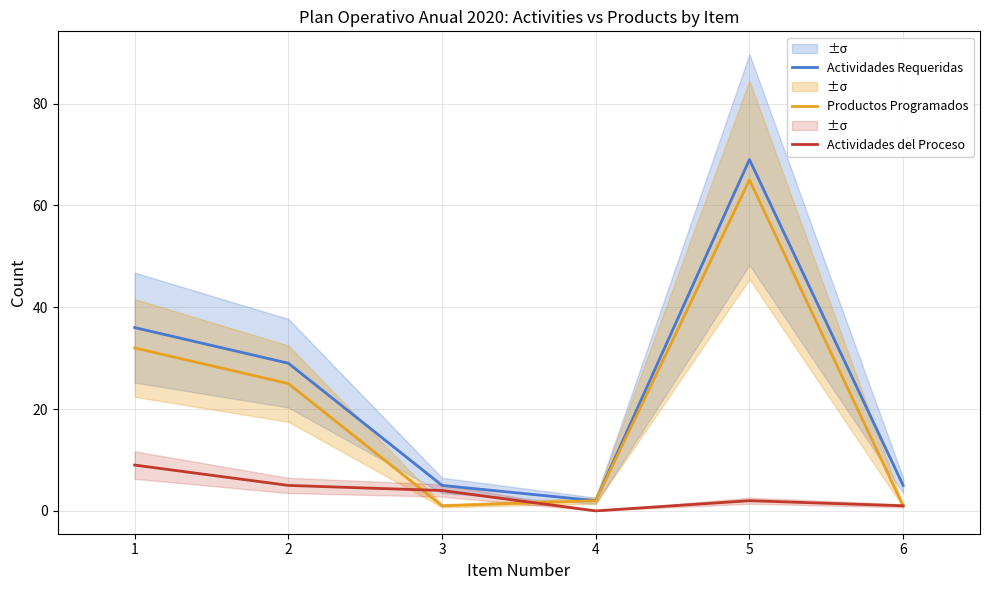

True or false: Productos Programados and Actividades Requeridas cross at least once.

False